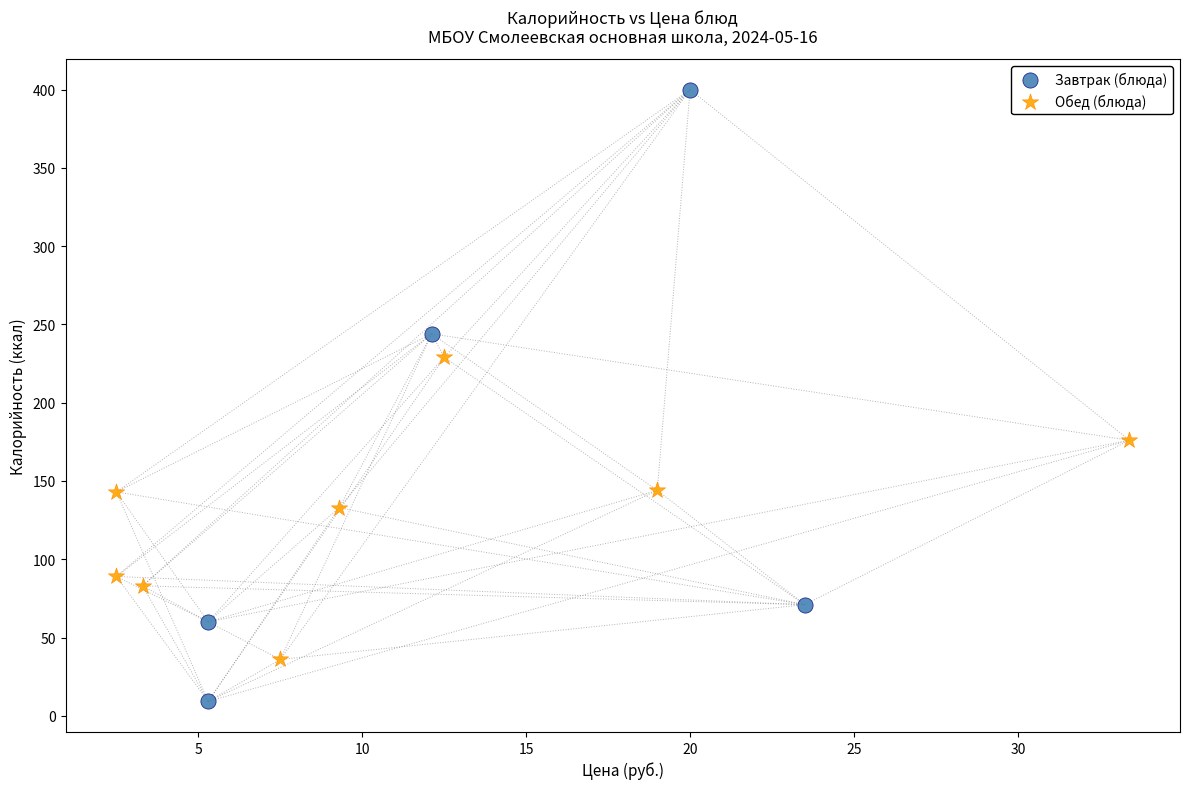

Which series has the largest Y range (max minus min)?

Завтрак (блюда)